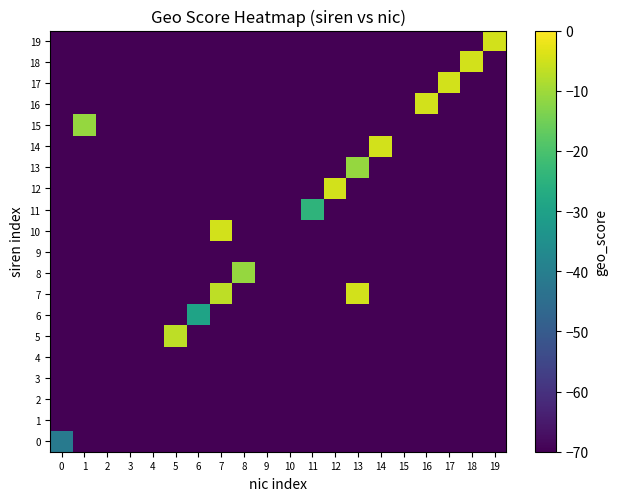

Which series has the largest range (max minus min)?

row_7